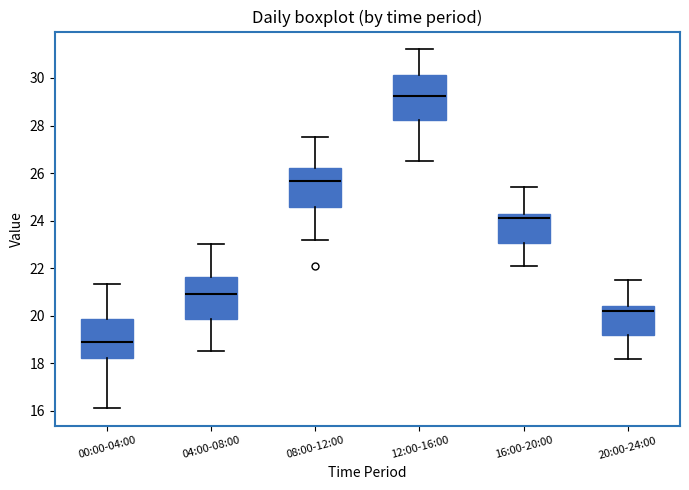

Reading left to right, read every box against the y-axis: the position of its median line, the range the box covers, and the ends of its whiskers. The values are not printed on the chart, so give them approximately, as read against the axis.

00:00-04:00: median 19.0, box 18.2 to 19.8, whiskers 16.2 to 21.4
04:00-08:00: median 21.0, box 19.8 to 21.6, whiskers 18.6 to 23.0
08:00-12:00: median 25.6, box 24.6 to 26.2, whiskers 23.2 to 27.6
12:00-16:00: median 29.2, box 28.2 to 30.2, whiskers 26.6 to 31.2
16:00-20:00: median 24.2, box 23.0 to 24.4, whiskers 22.2 to 25.4
20:00-24:00: median 20.2, box 19.2 to 20.4, whiskers 18.2 to 21.6